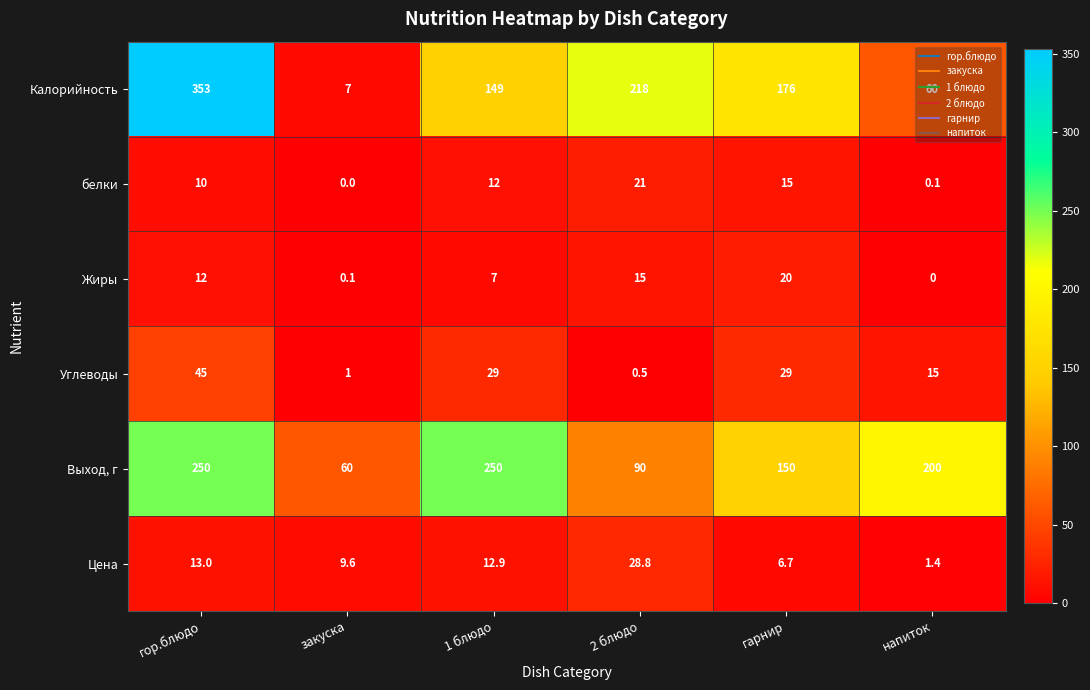

Read the Калорийность value at гарнир.

176.0